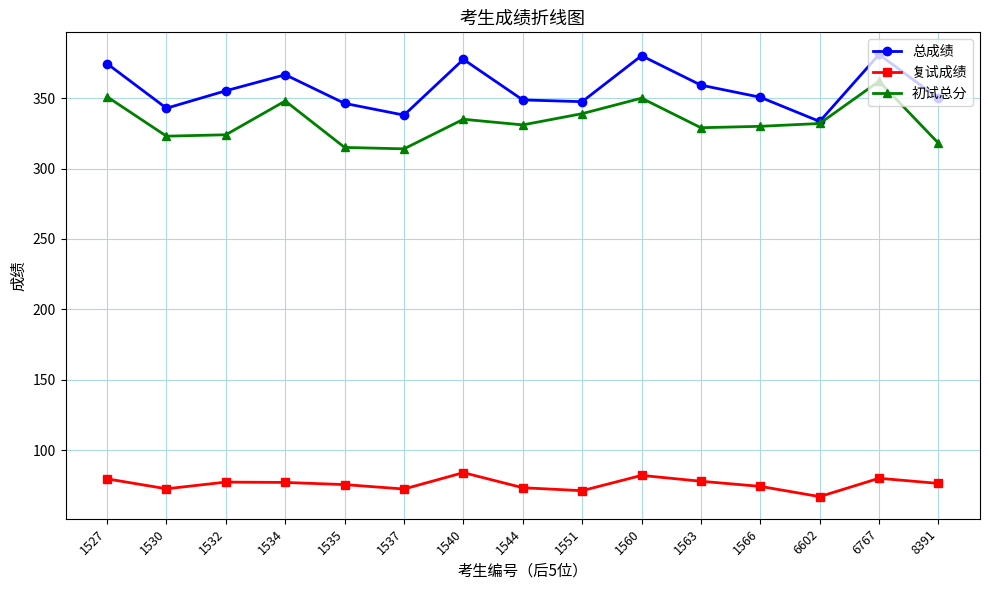

At which label does 复试成绩 reach its minimum?

6602